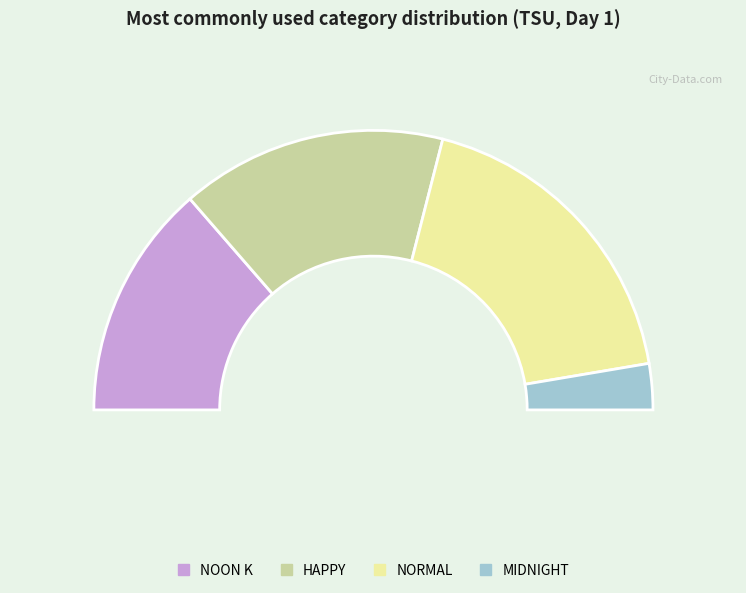

What percentage is the HAPPY slice, to the nearest percent?

31%